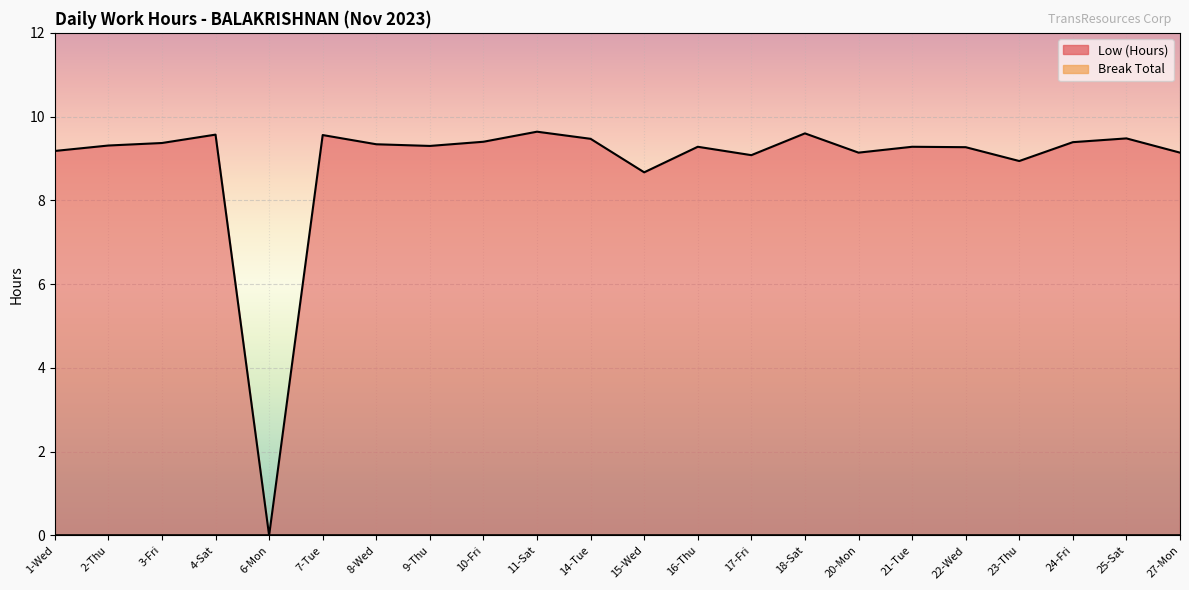

How many data points are less than 9?

3